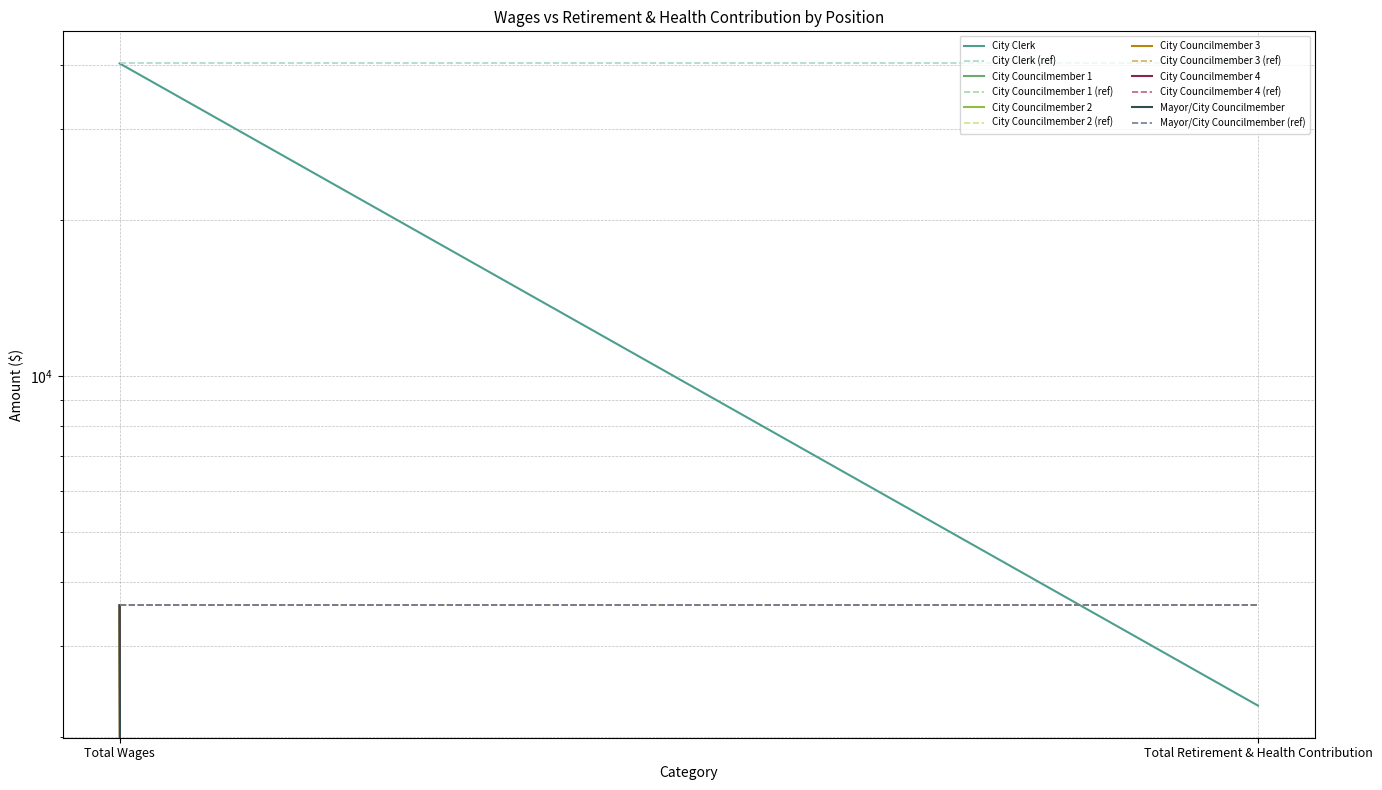

What is the spread (max minus min) of values at Total Wages?

36600